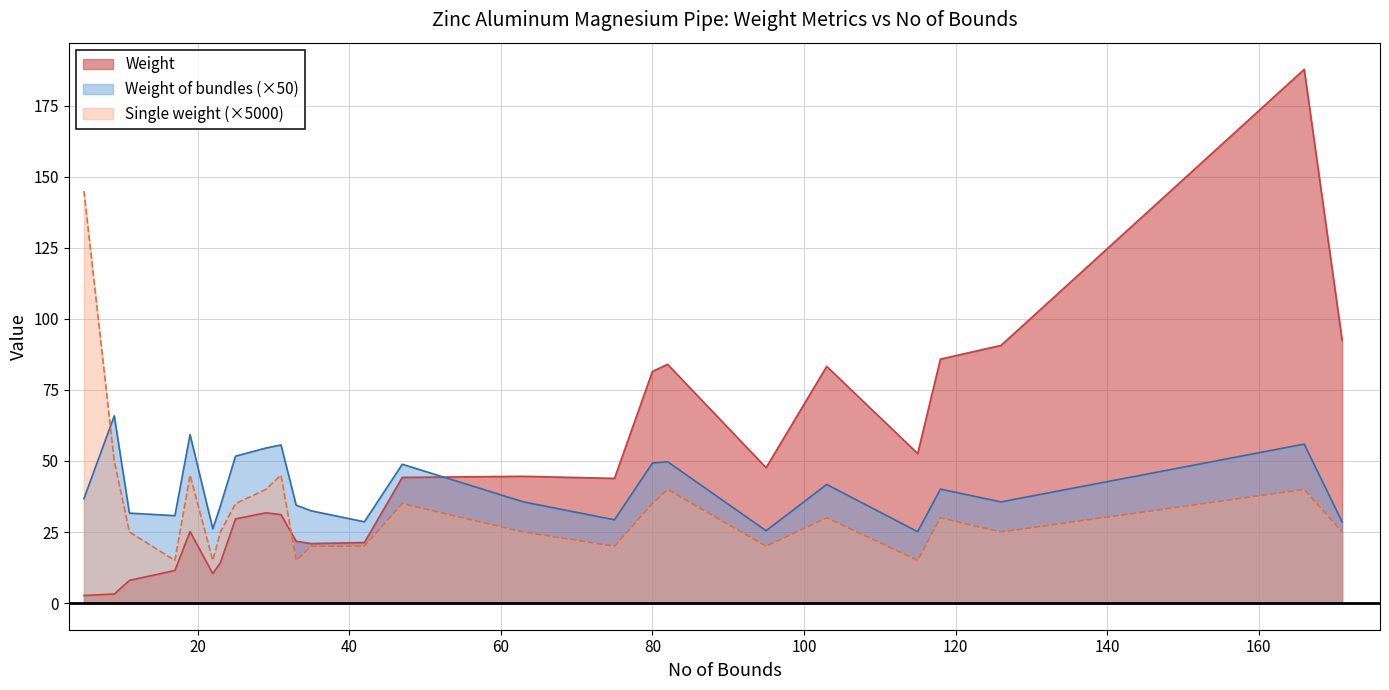

Rank the series by their maximum value, from lowest to highest.

Weight of bundles (×50), Single weight (×5000), Weight